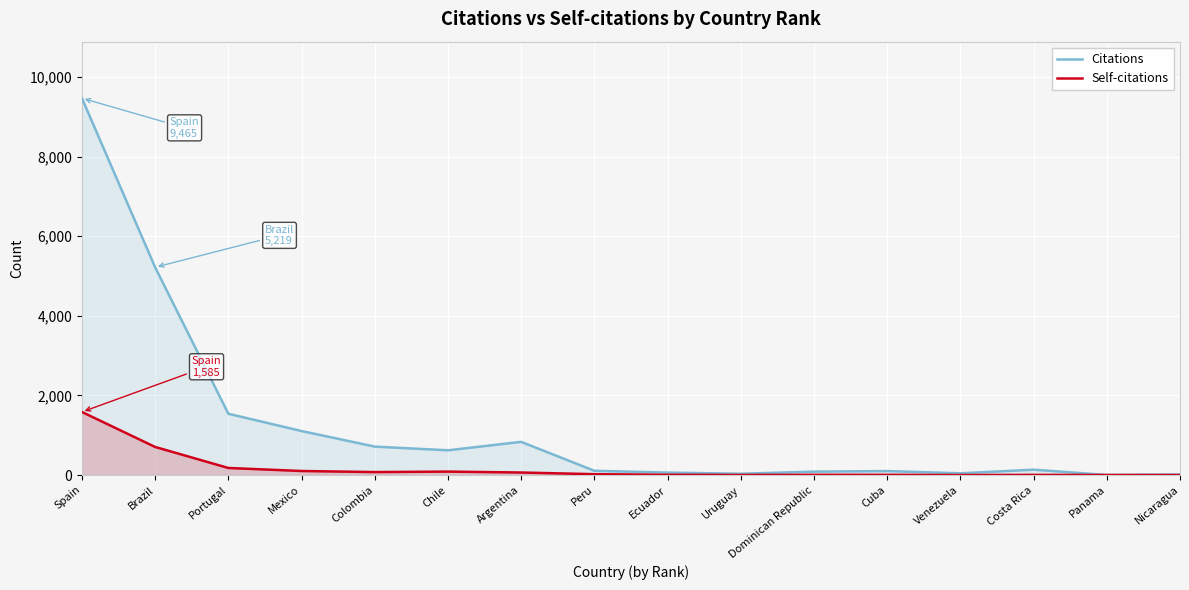

What is the spread (max minus min) of values at Portugal?

1362